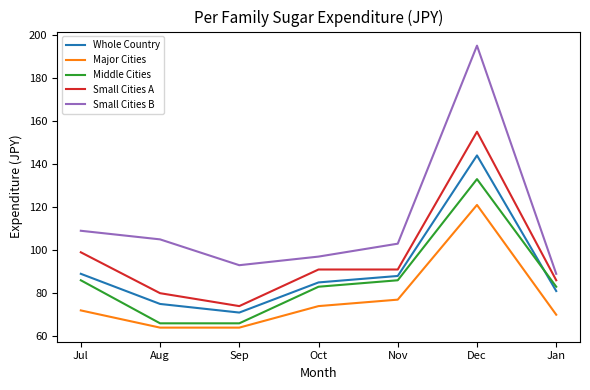

Which series has the widest spread of values?

Small Cities B